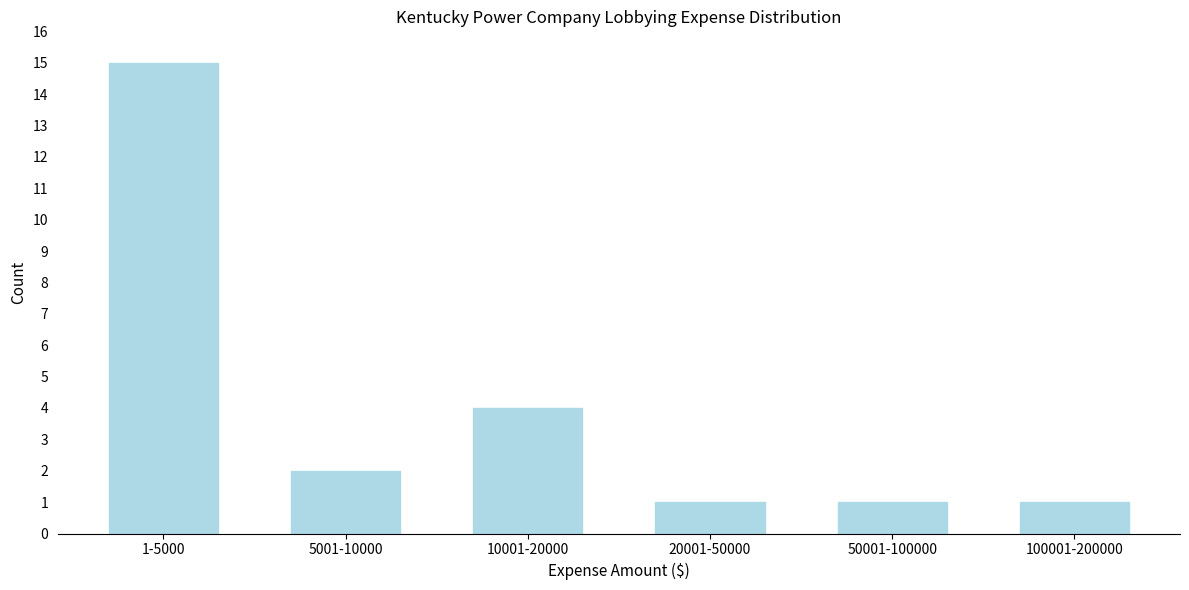

Reading left to right, extract all data points from this chart.

15	2	4	1	1	1